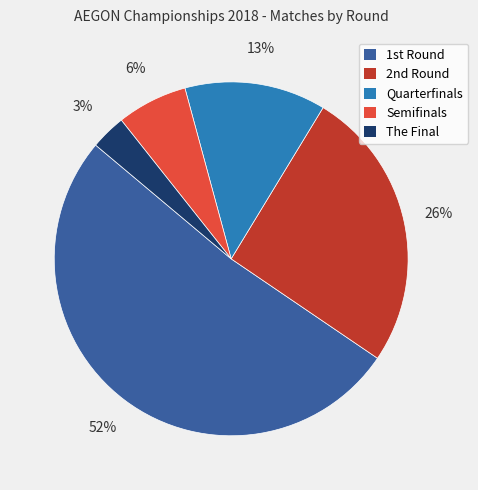

How many segments does this pie chart have?

5